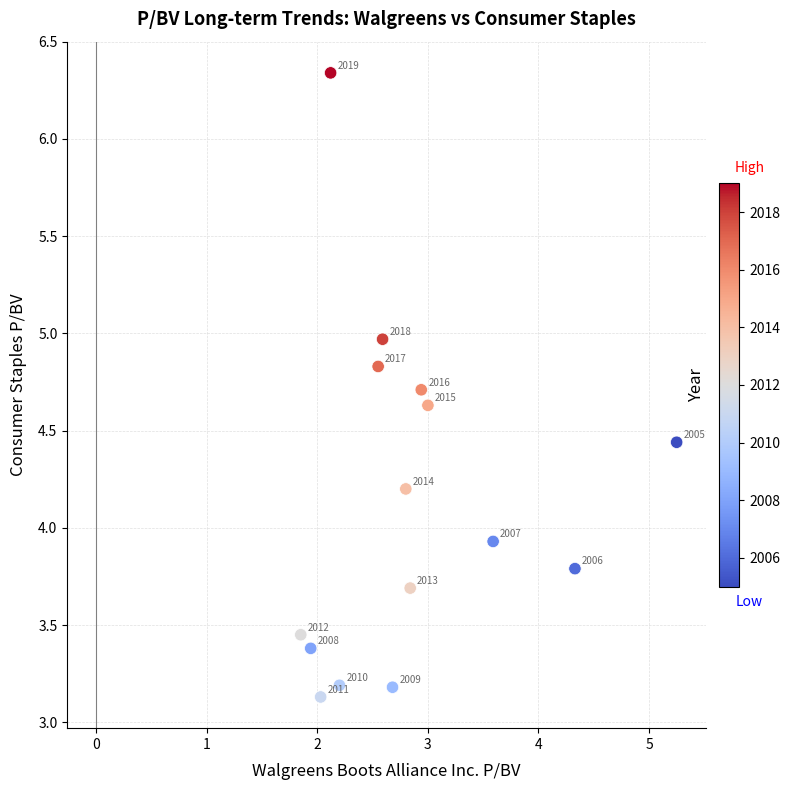

What is the range of Y values (max minus min)?

3.2